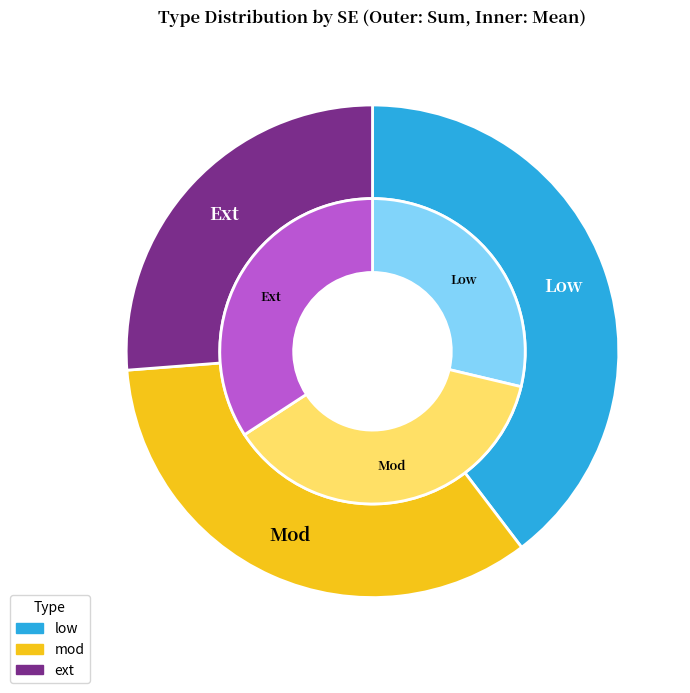

Count the number of slices in the pie.

3